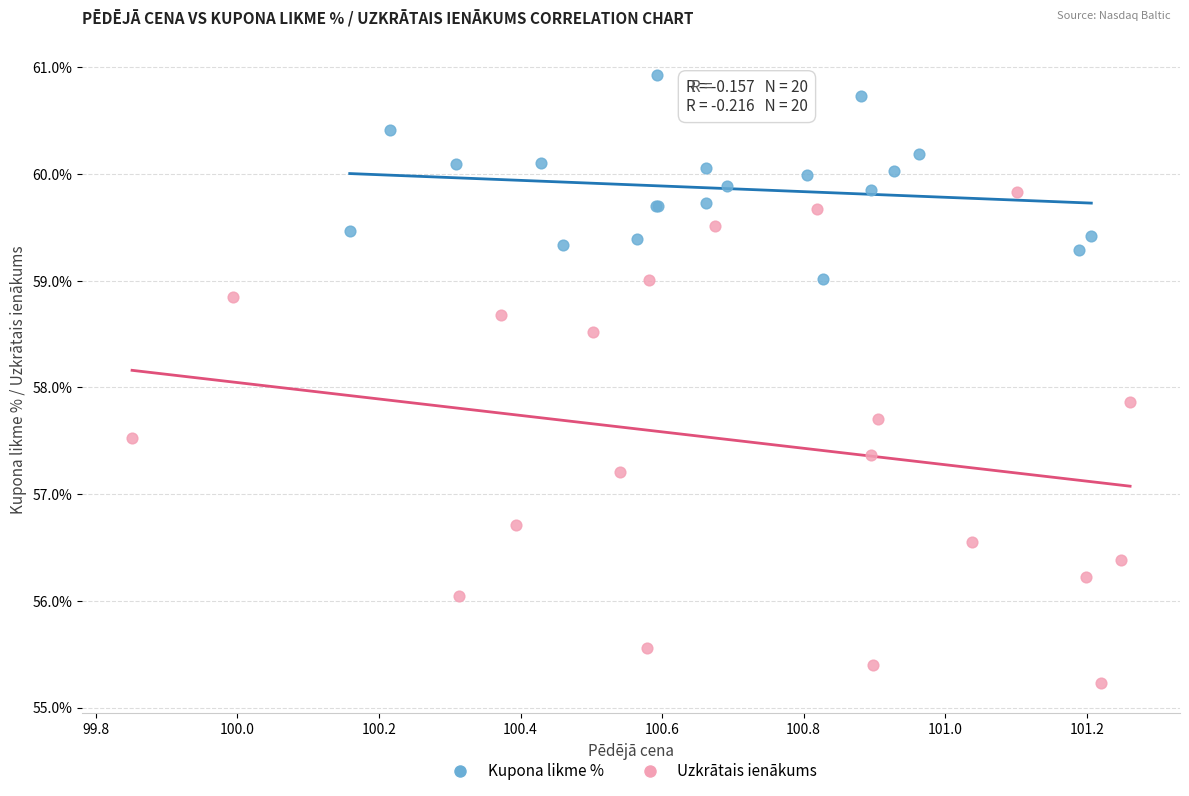

What are all the series names shown in the legend?

Kupona likme %, Uzkrātais ienākums